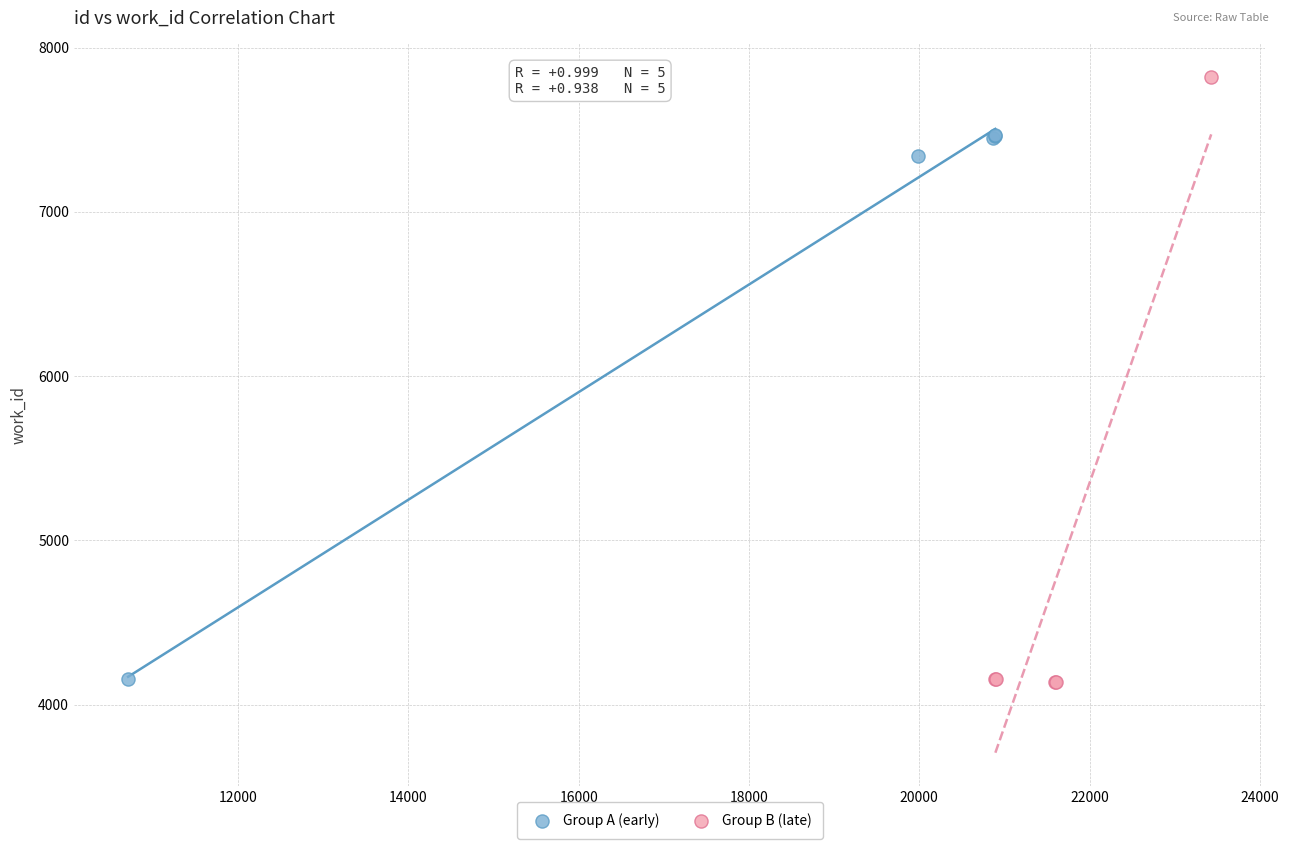

Which series contains the highest Y value?

Group B (late)